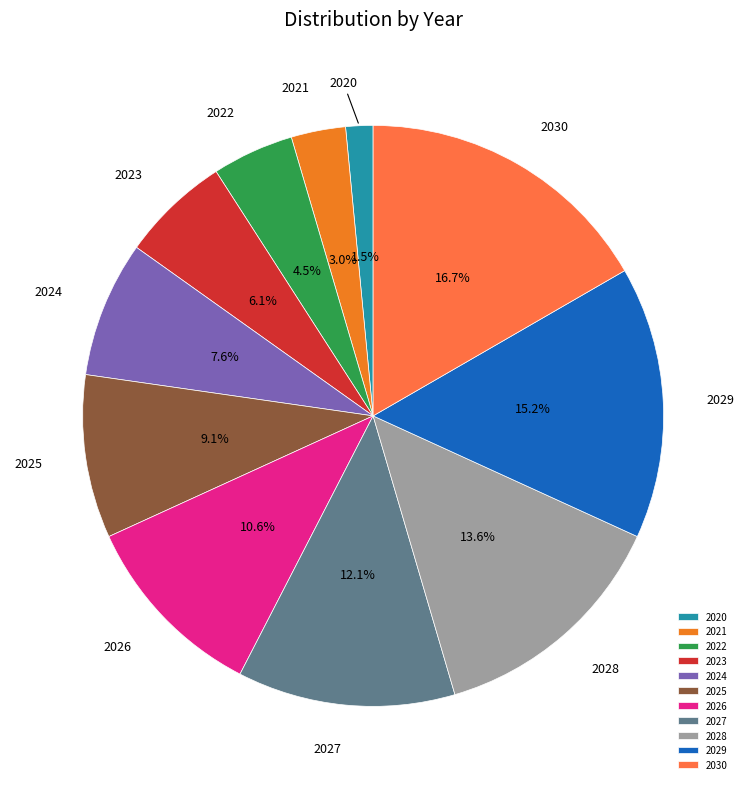

Is there a majority slice in this chart?

No